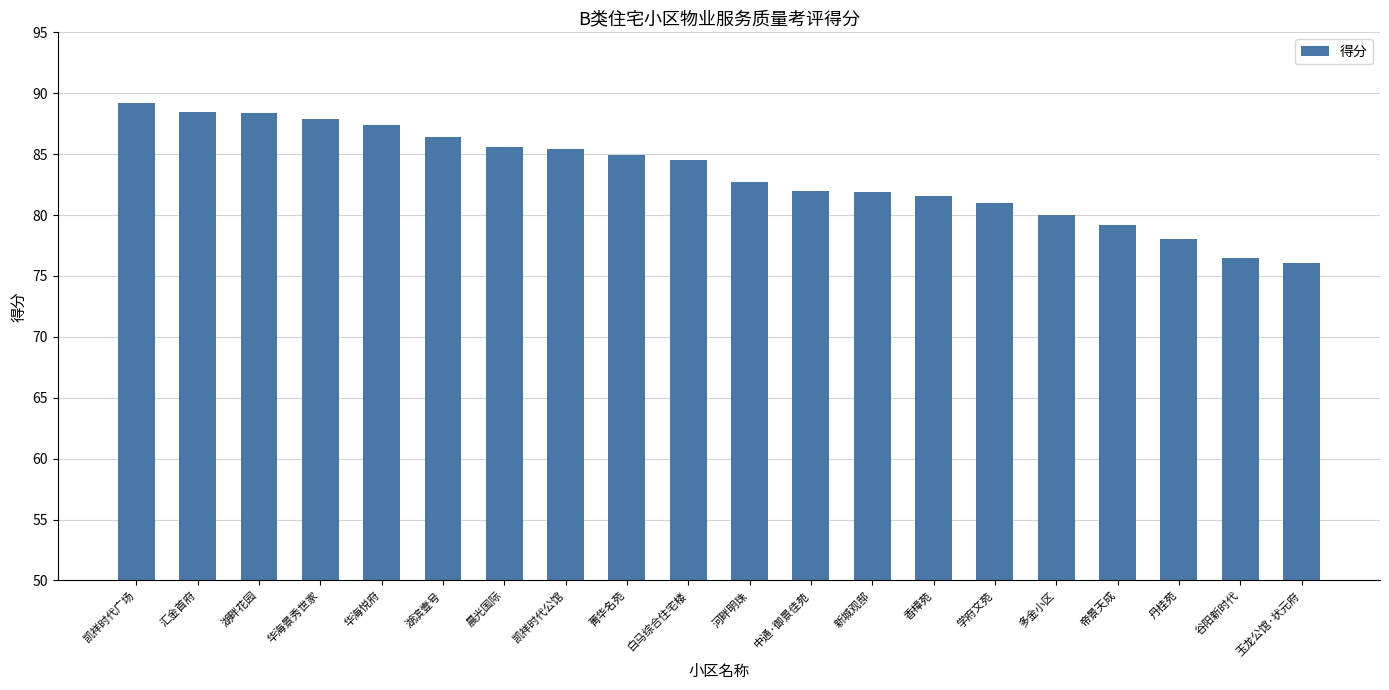

What is the difference between the second highest and second lowest values?

12.0